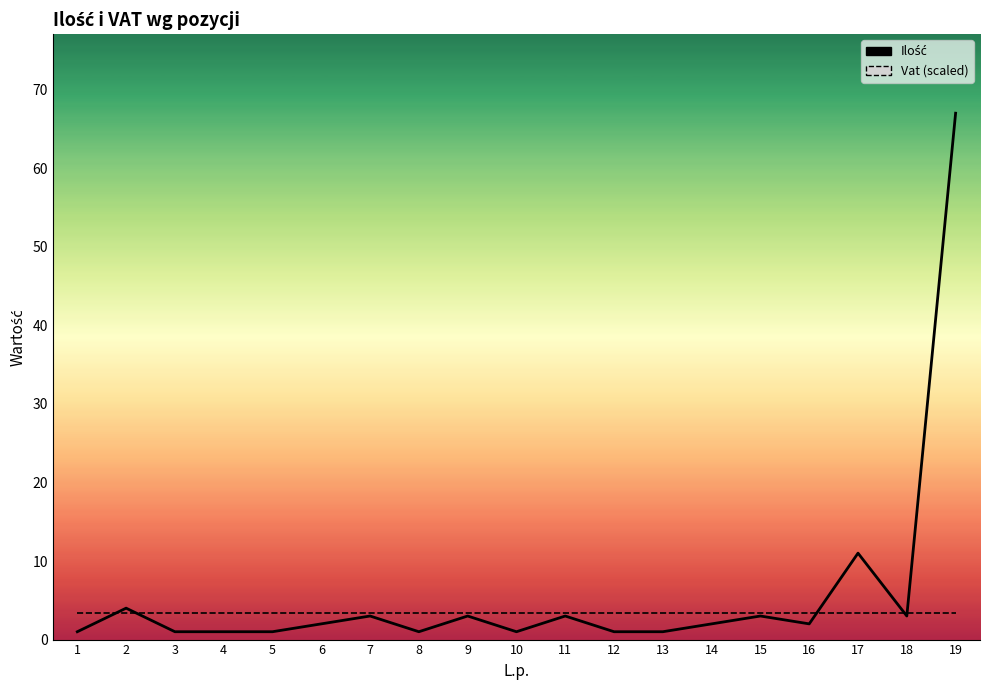

What is the total value across all series at 11?

6.3